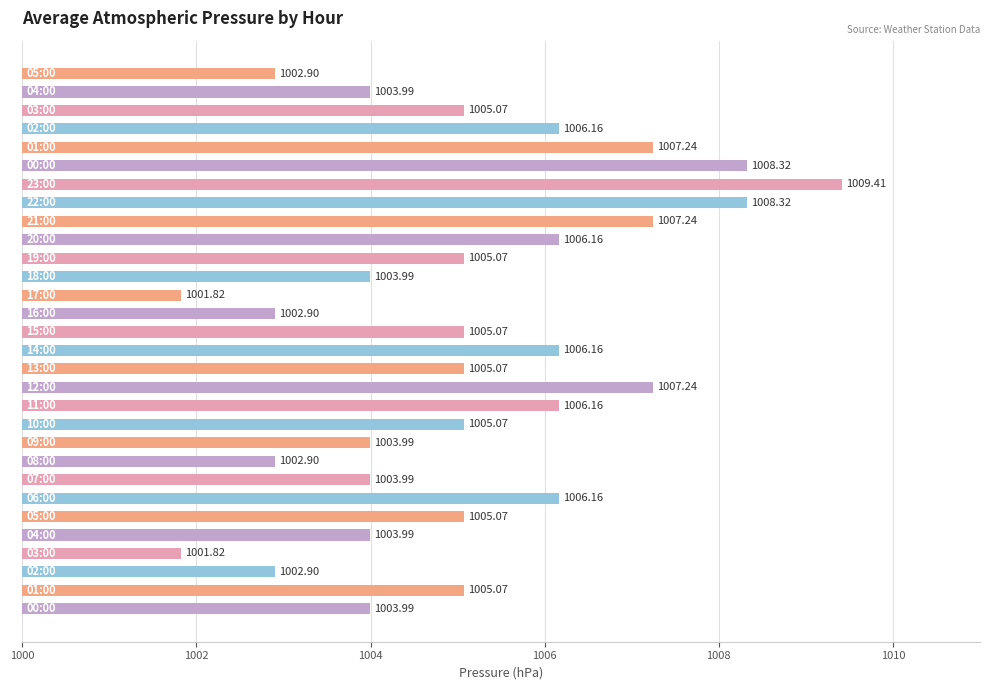

What is the sum of all values?

30153.2